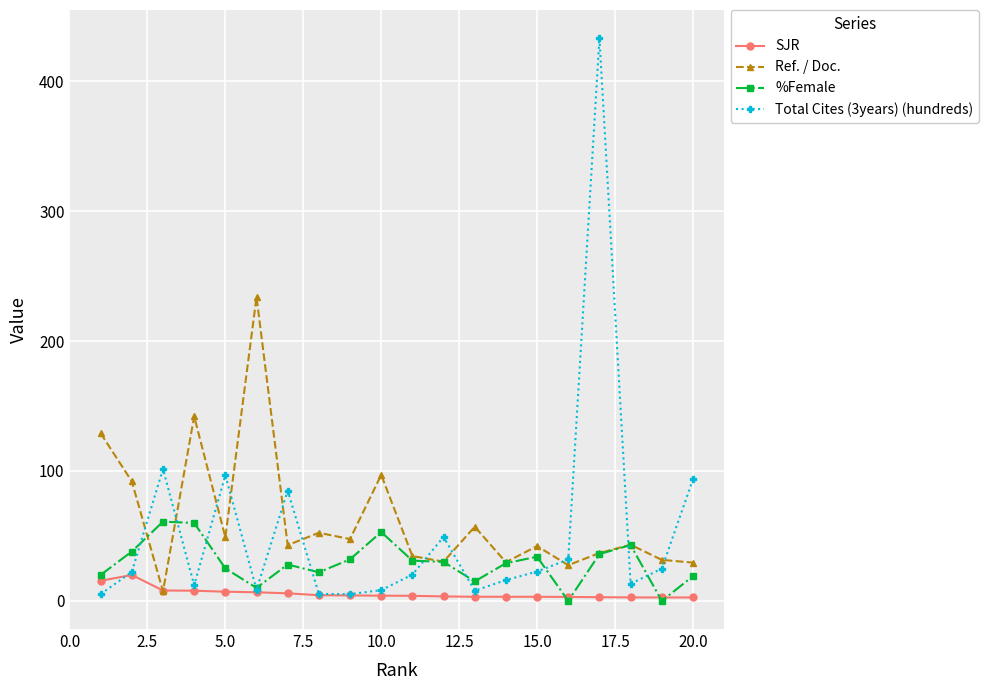

What is the value of the Ref. / Doc. point at the 6th from the left?

233.9